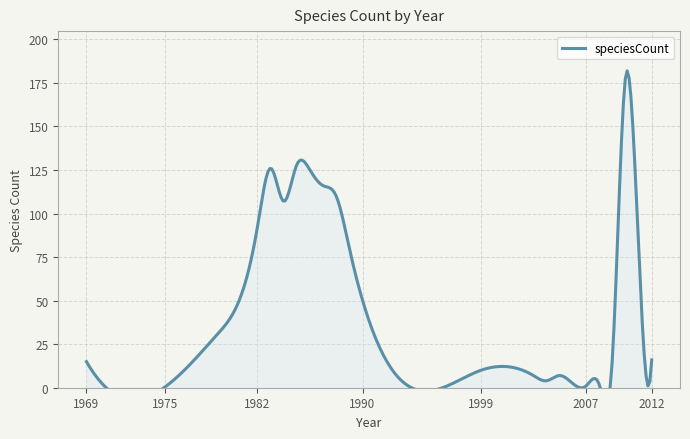

Reading left to right, list all the values displayed in this chart.

15	4	31	92	126	107	128	125	116	110	80	10	7	4	7	1	2	16	178	81	16